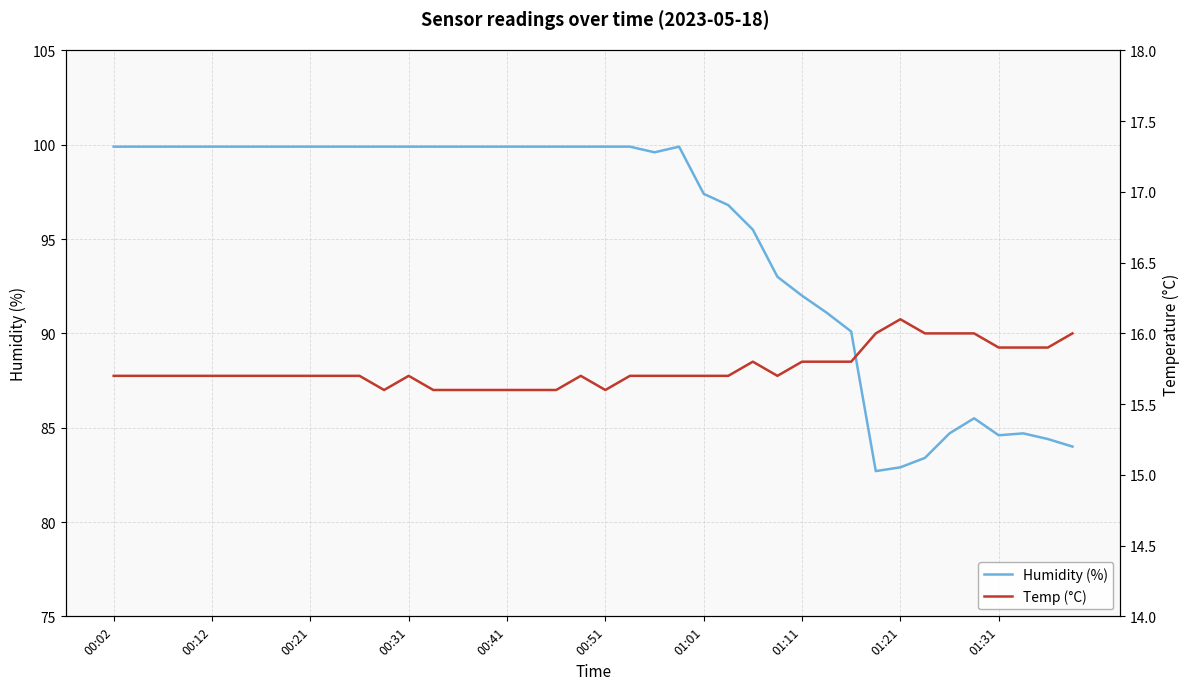

True or false: Temp (°C) and Humidity (%) intersect in this chart.

False